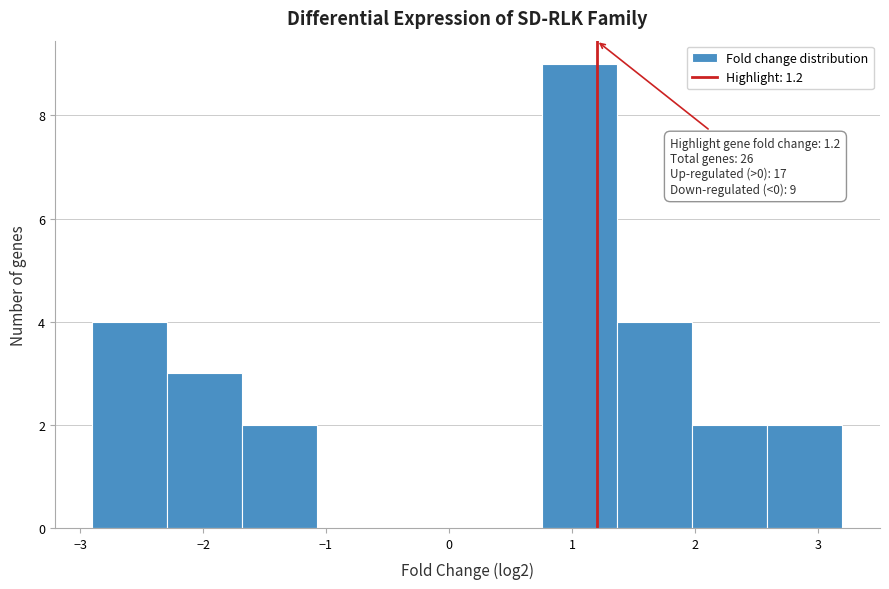

Which range on the x-axis has the tallest bar?

0.76 to 1.37